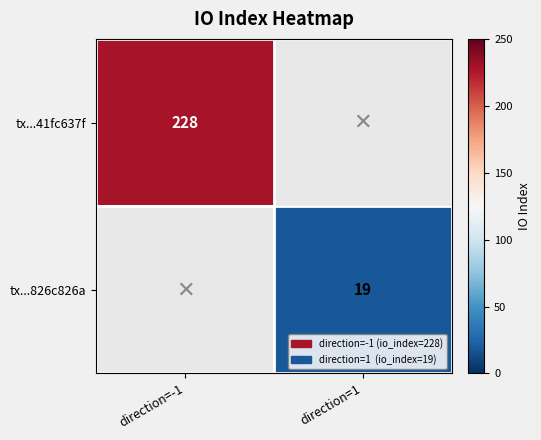

The tx...826c826a series shows 19 at direction=1. True or false?

True